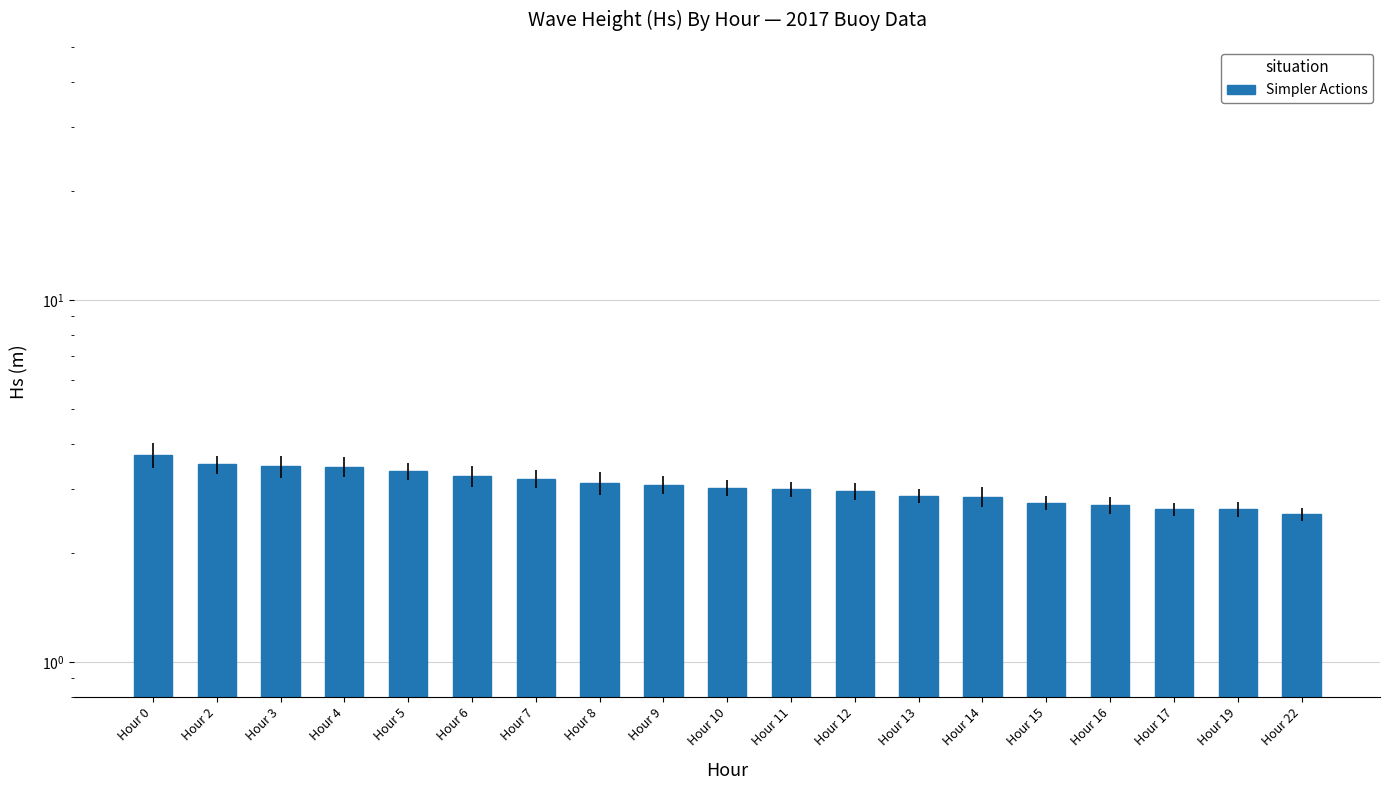

What is the approximate value at Hour 22?

2.6